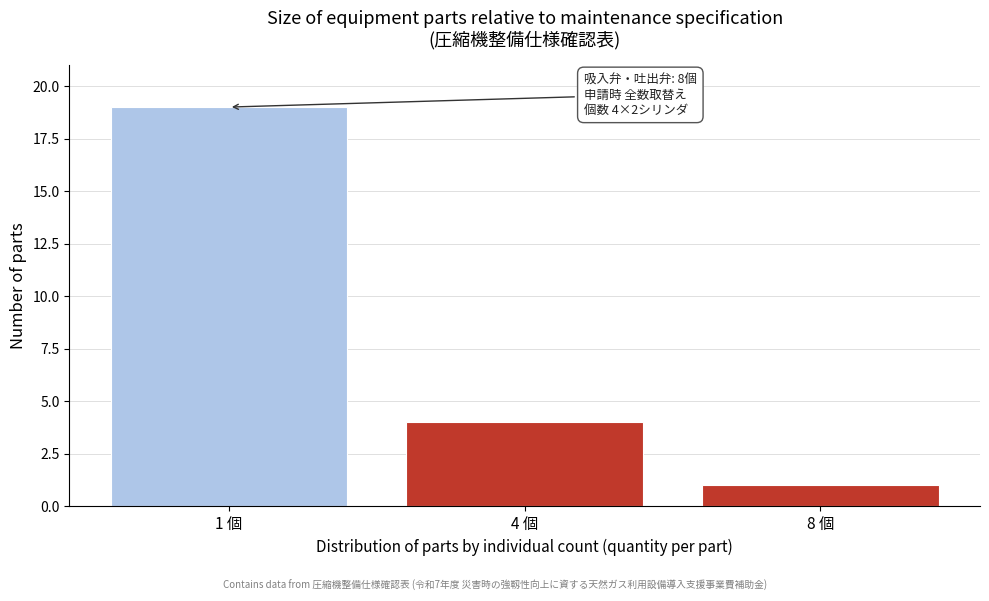

Reading right to left, list all the values displayed in this chart.

1	4	19